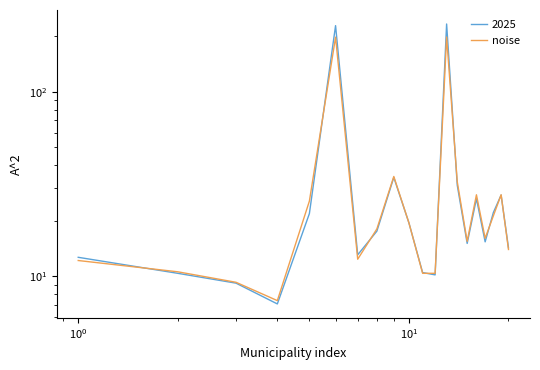

Reading left to right, transcribe all the data shown in this chart.

12.2	10.6	9.3	7.4	25.6	197.8	12.4	18.1	34.8	19.5	10.4	10.4	198.2	32.6	15.5	27.7	16.1	21.3	27.7	14.0